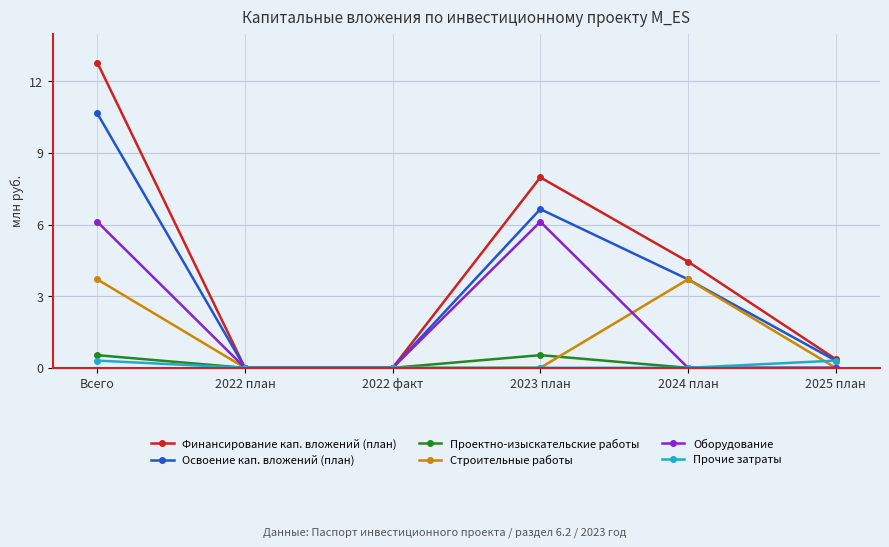

Between 2022 факт and 2025 план, which series saw the biggest shift?

Финансирование кап. вложений (план)